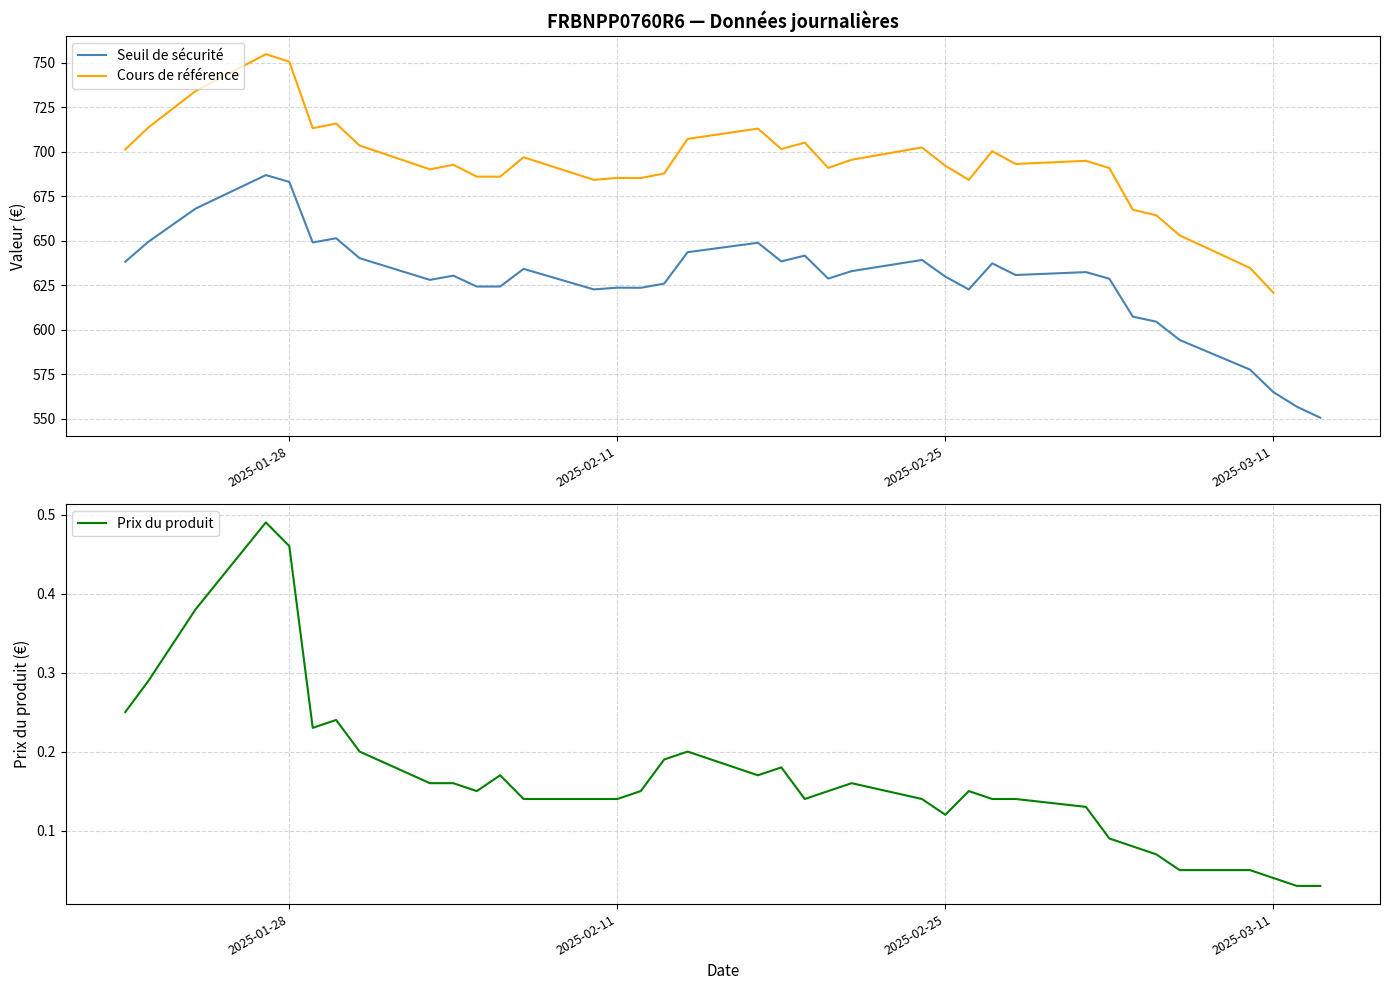

Is the value of Cours de référence at 26 greater than the value of Seuil de sécurité at 13?

Yes